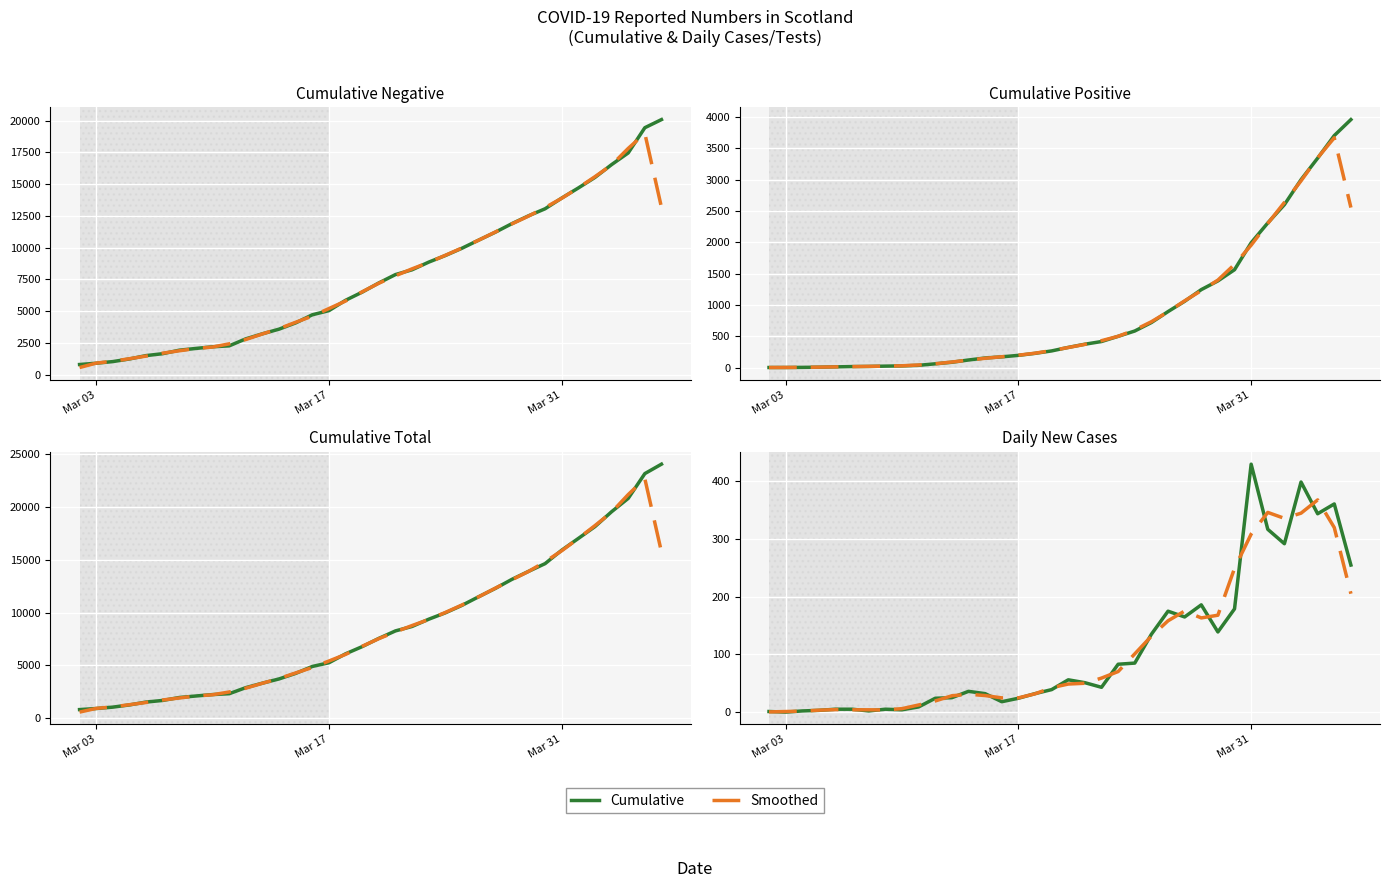

How many data points in Cumulative (solid) are less than 43?

18